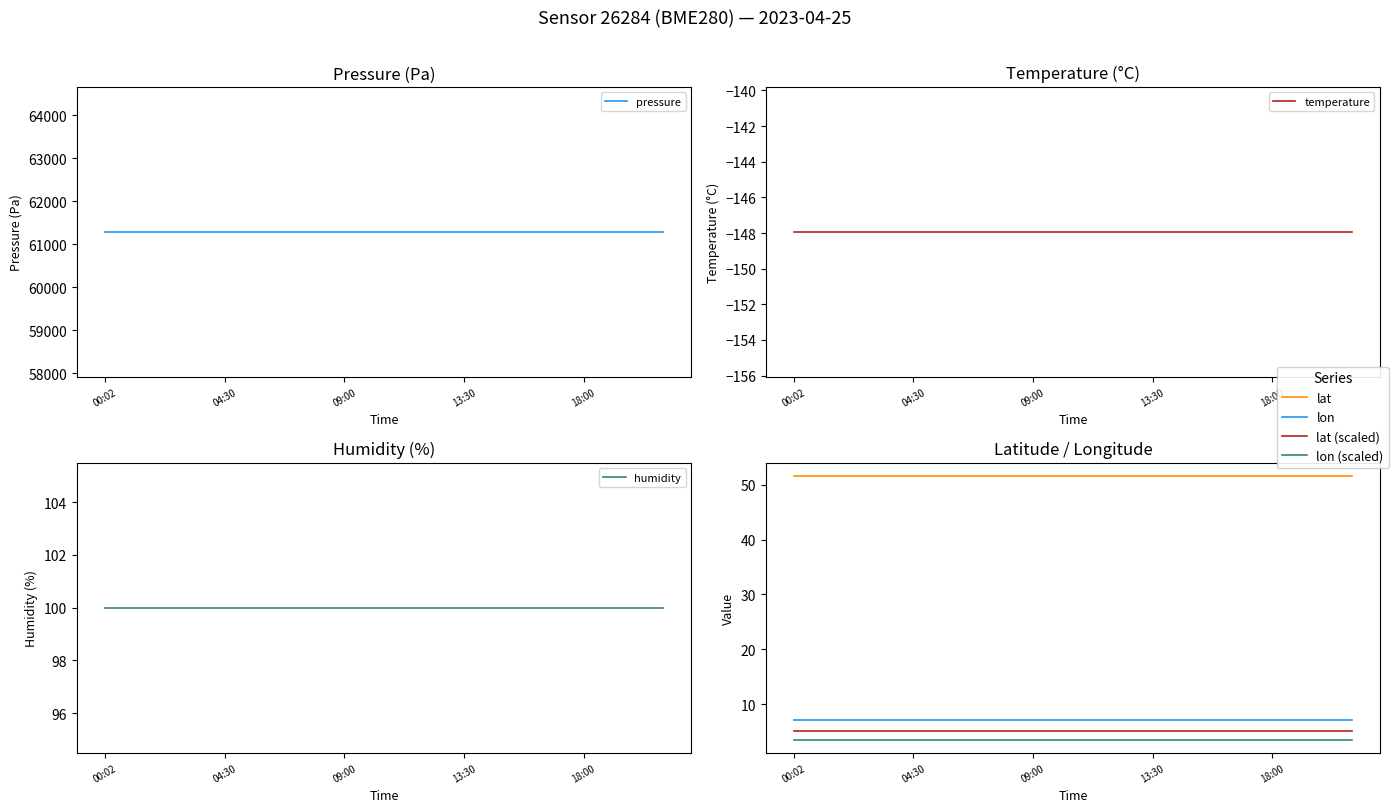

Which category has the highest value in the humidity series?

00:02